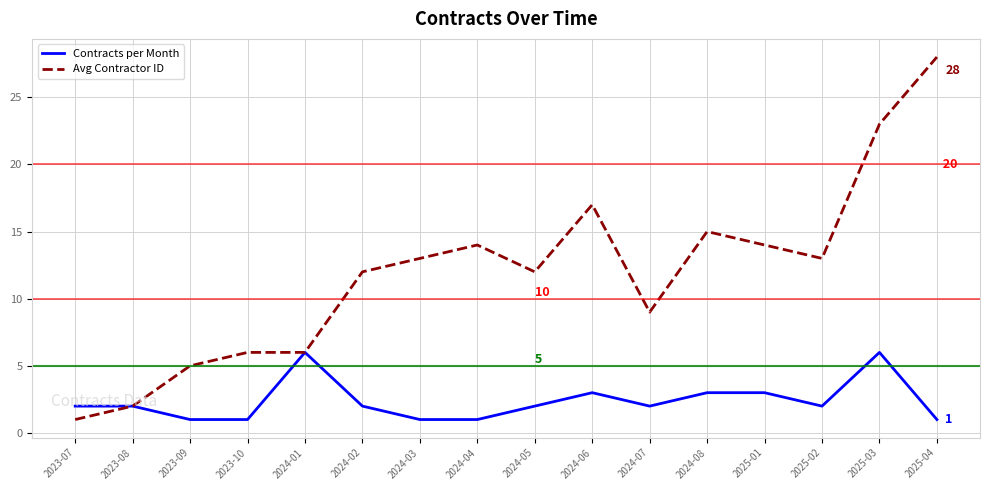

What position from the left is 2023-09?

3